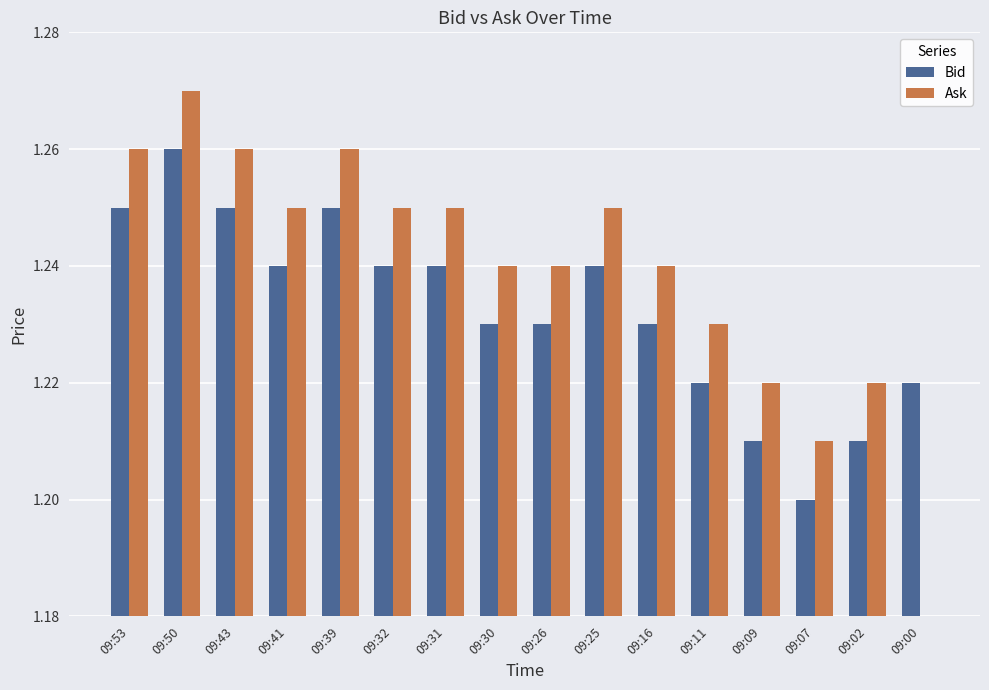

Which has a higher value, 09:32 or 09:02?

09:32